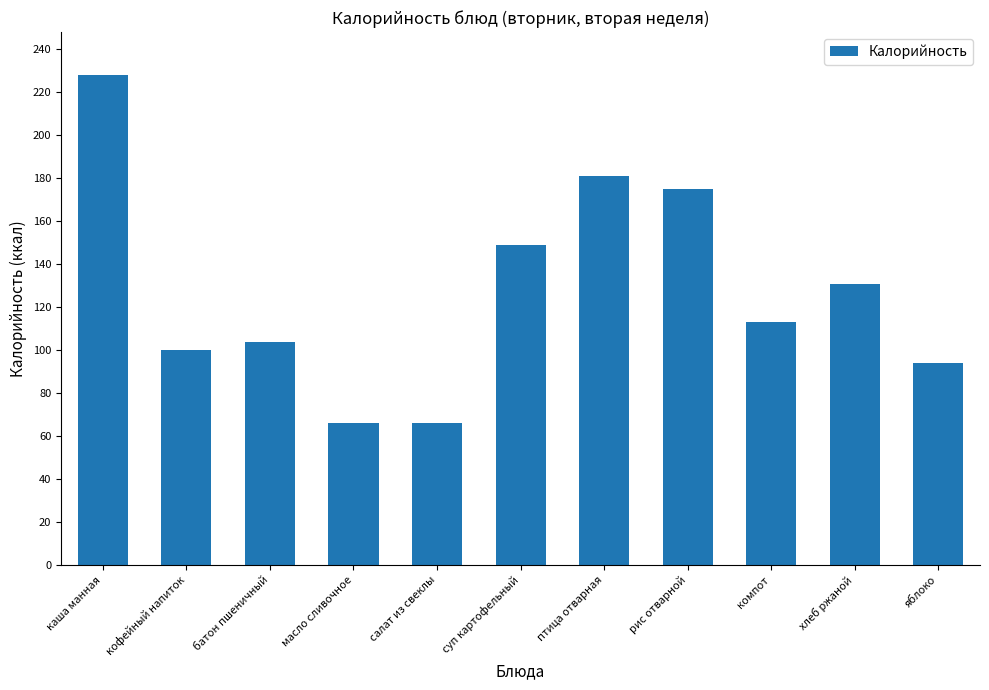

What is the label of the 11th bar from the left?

яблоко